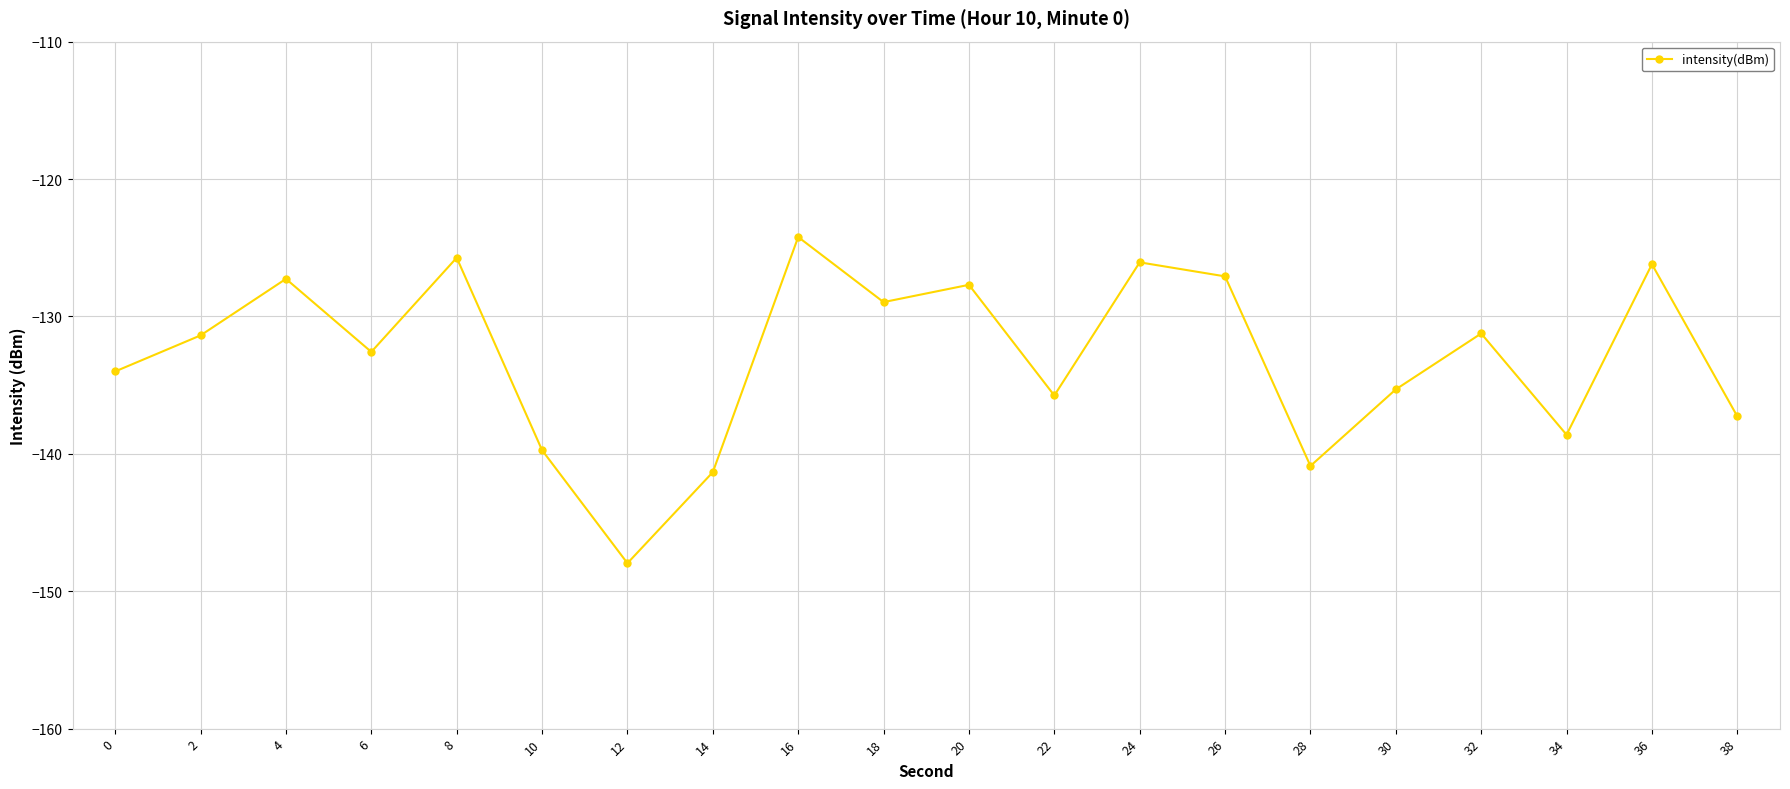

What is the change in value from 8 to 38?

-11.5